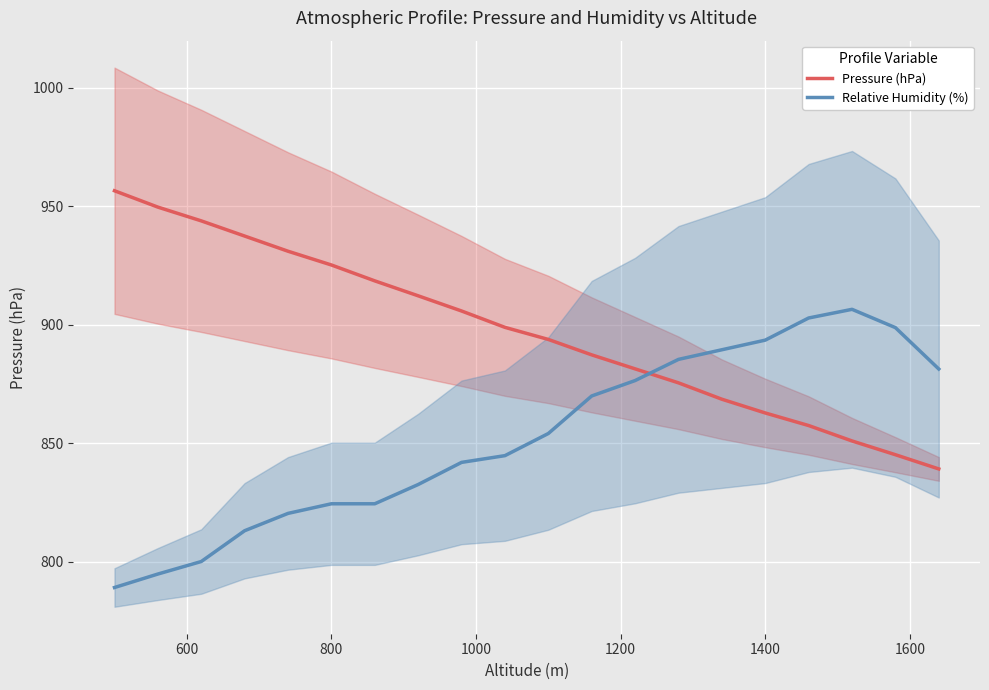

True or false: Relative Humidity (%) and Pressure (hPa) cross at least once.

True